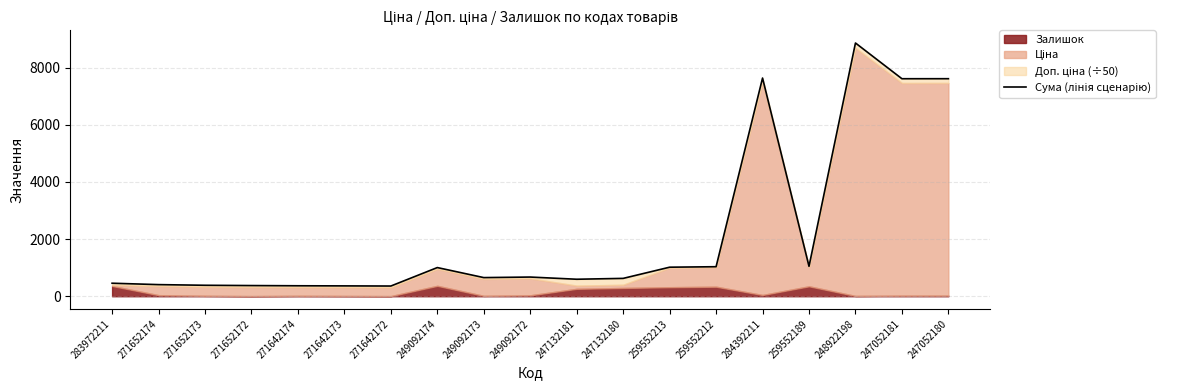

What position from the right is 259552212?

6